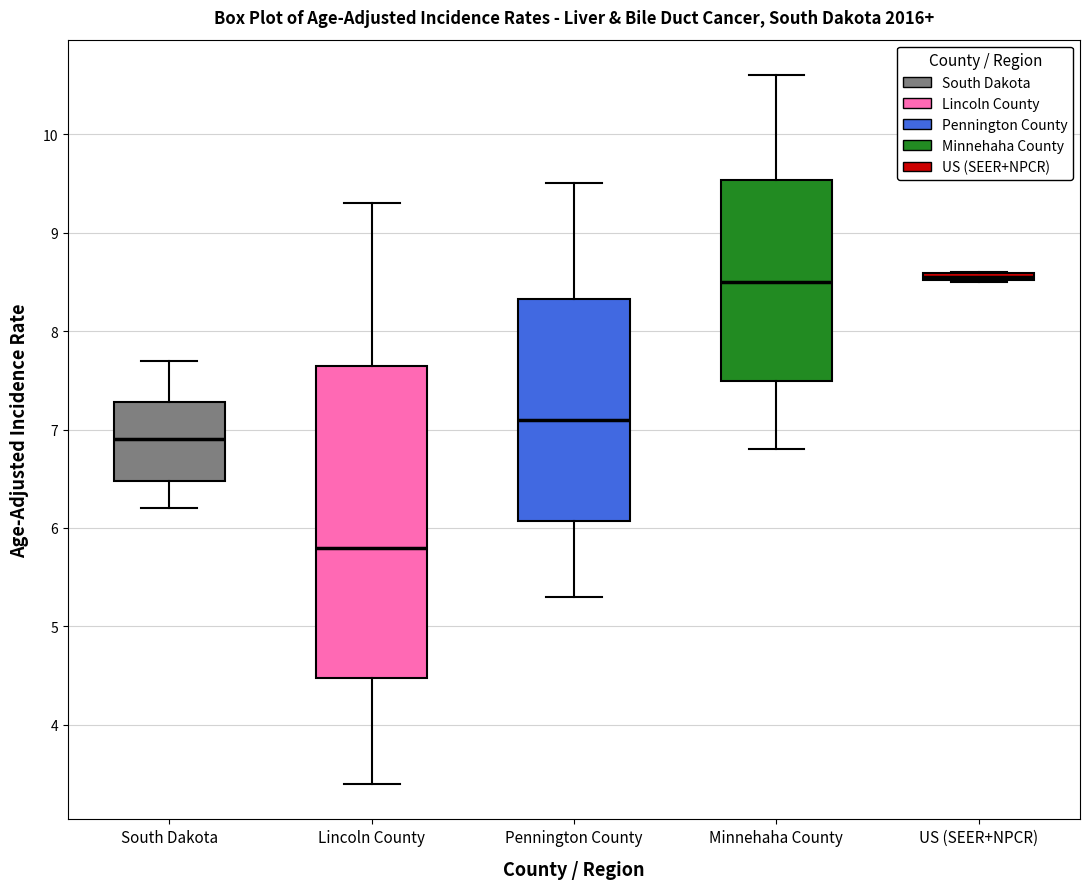

Which box's median line is the lowest?

Lincoln County